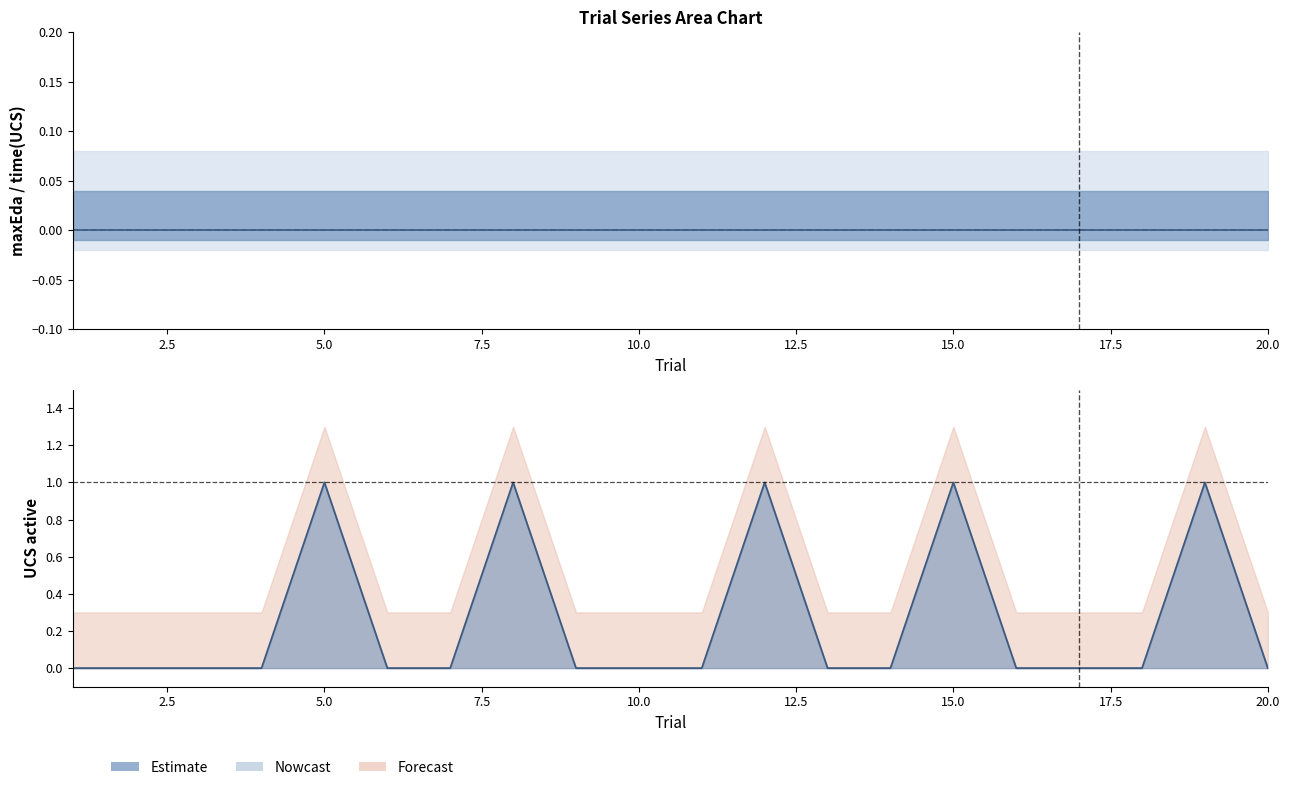

Reading right to left, what are all the values shown in this chart?

maxEda: 20=0	19=0	18=0	17=0	16=0	15=0	14=0	13=0	12=0	11=0	10=0	9=0	8=0	7=0	6=0	5=0	4=0	3=0	2=0	1=0
time(UCS): 20=0	19=0	18=0	17=0	16=0	15=0	14=0	13=0	12=0	11=0	10=0	9=0	8=0	7=0	6=0	5=0	4=0	3=0	2=0	1=0
UCS active: 20=0	19=1	18=0	17=0	16=0	15=1	14=0	13=0	12=1	11=0	10=0	9=0	8=1	7=0	6=0	5=1	4=0	3=0	2=0	1=0